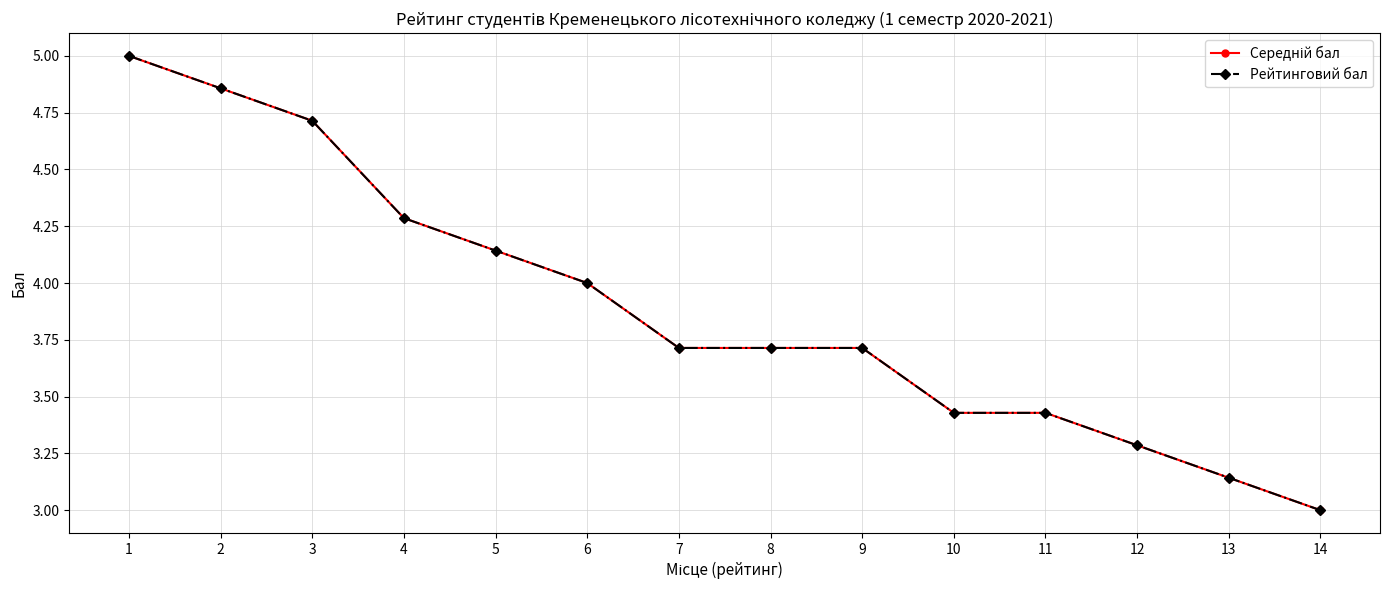

The value of Рейтинговий бал at 2 is 4.9. True or false?

True